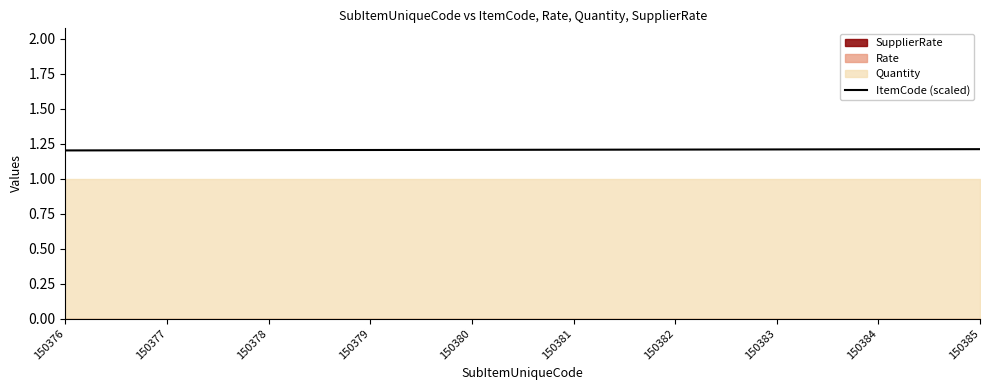

Reading left to right, transcribe all the data shown in this chart.

1.2	1.2	1.2	1.2	1.2	1.2	1.2	1.2	1.2	1.2